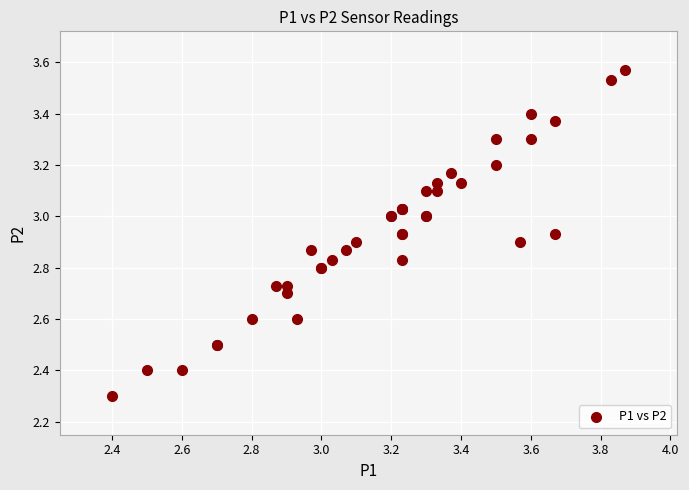

What Y value in the scatter plot is closest to 2?

2.3